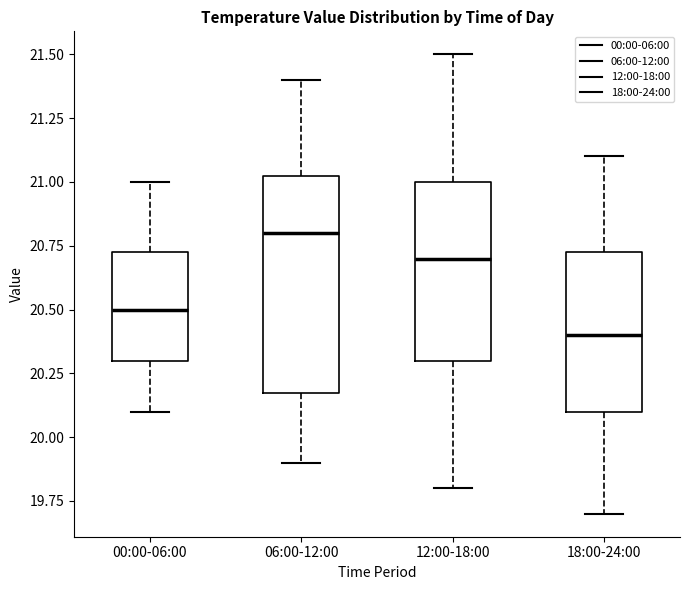

Which box's median line is the lowest?

18:00-24:00